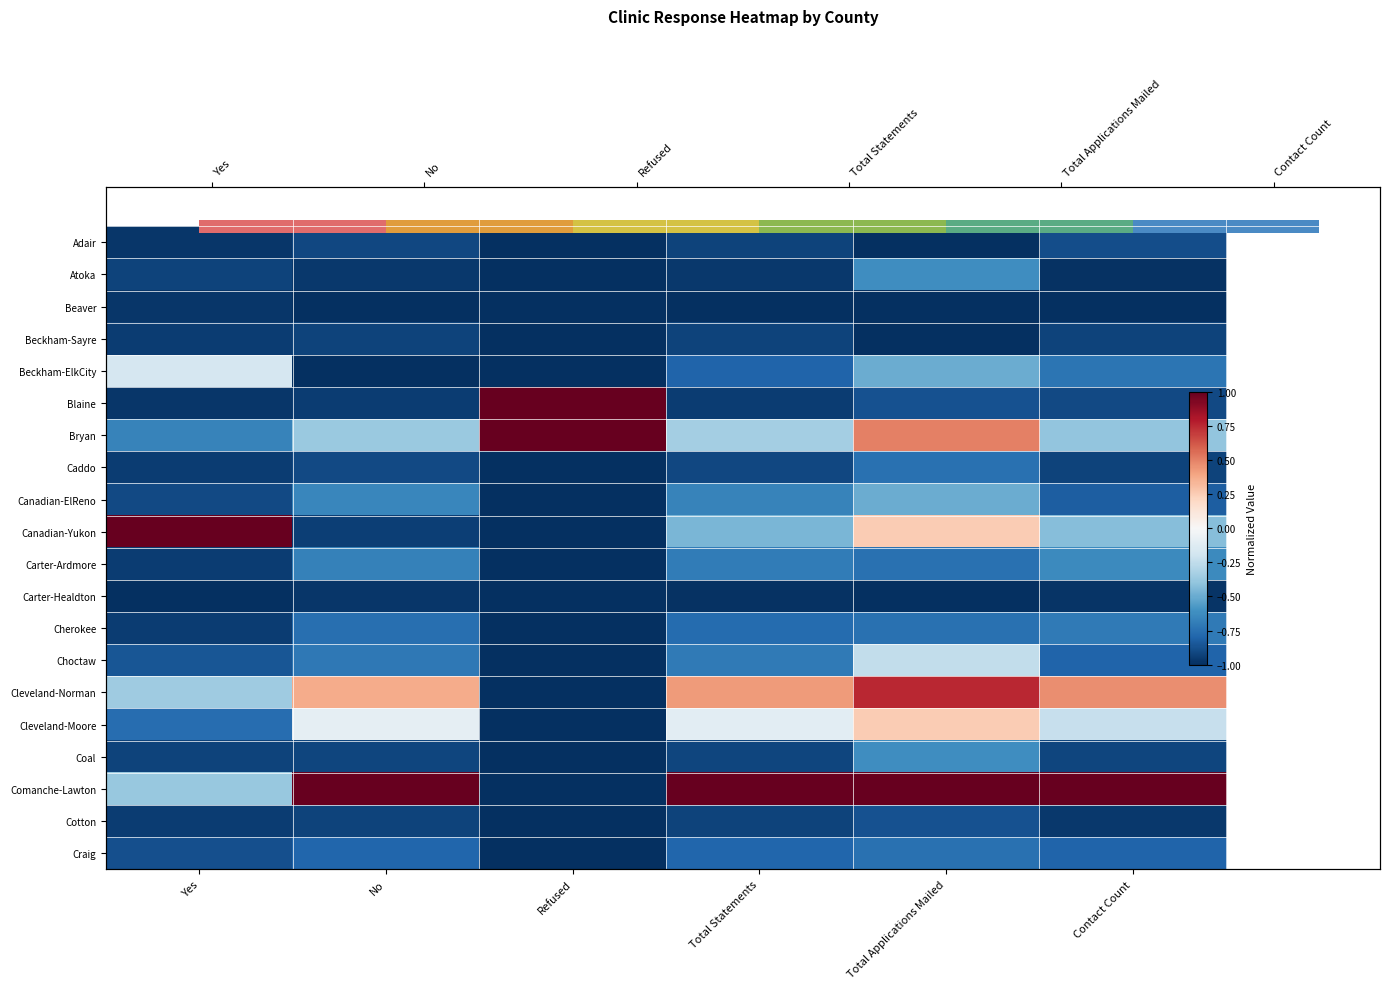

Where is Beaver nearest to the value 0?

Yes